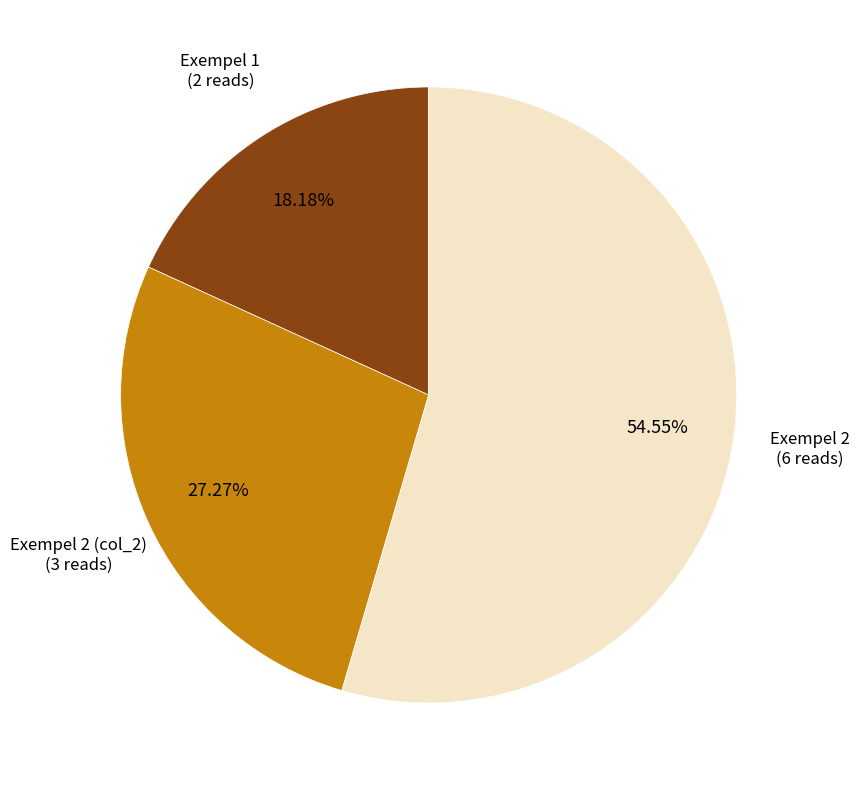

To the nearest percent, what is the difference between the largest and smallest slice percentages?

36%